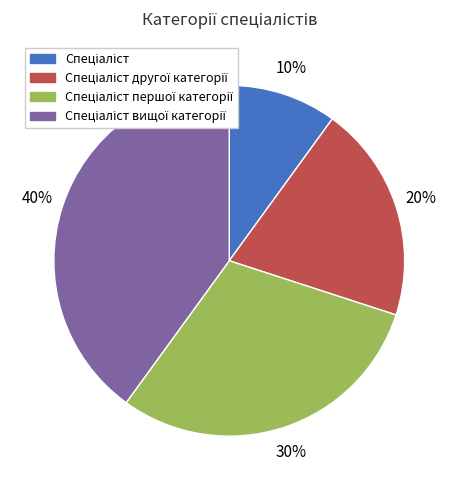

Is there a majority slice in this chart?

No